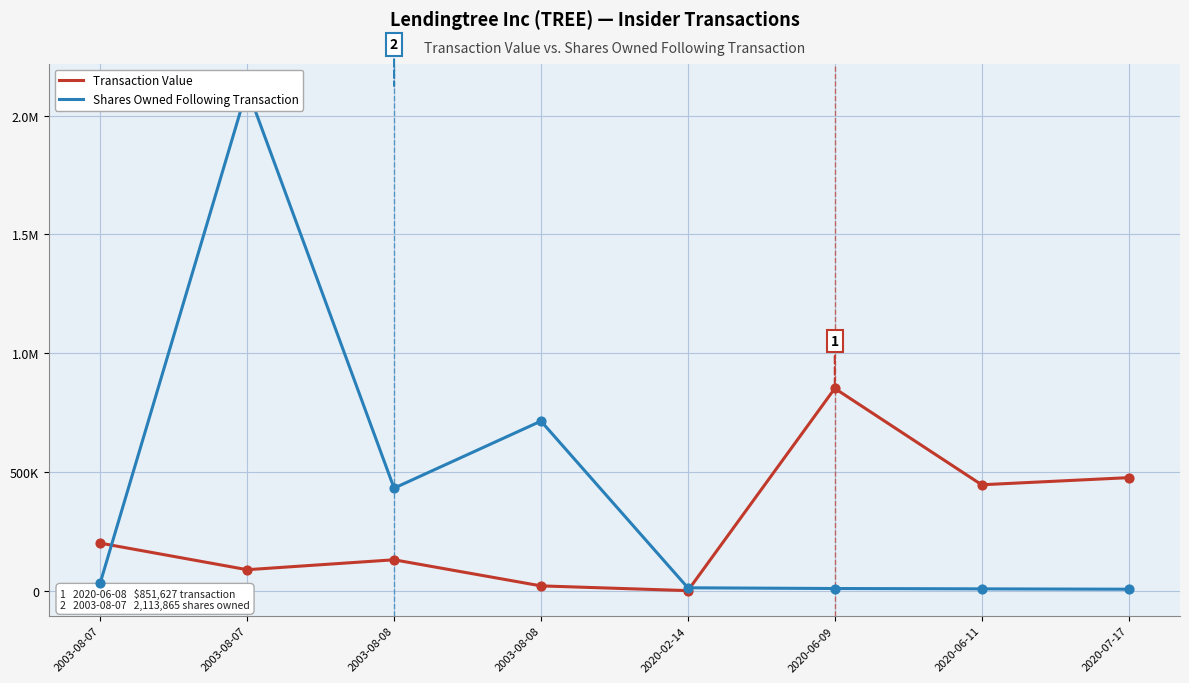

At which category is the sum across all series the highest?

2003-08-07